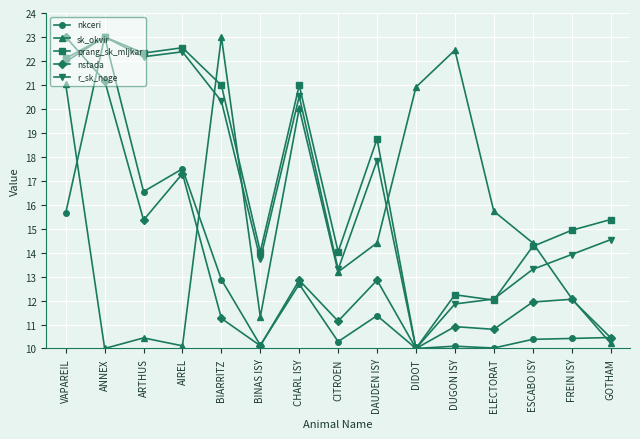

Where is the first local maximum for sk_okvir?

ARTHUS